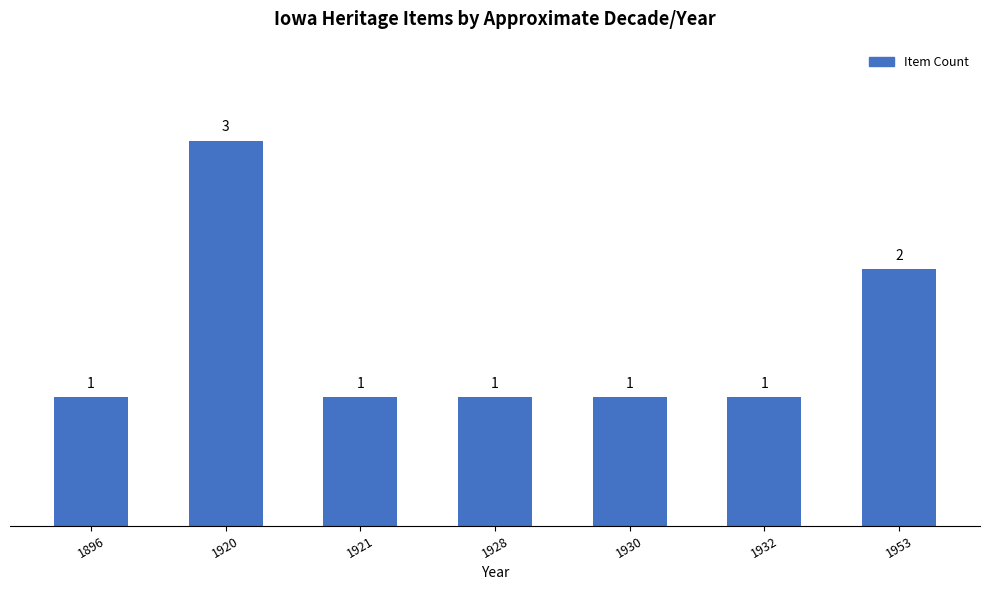

What is the value of the 5th bar from the left?

1